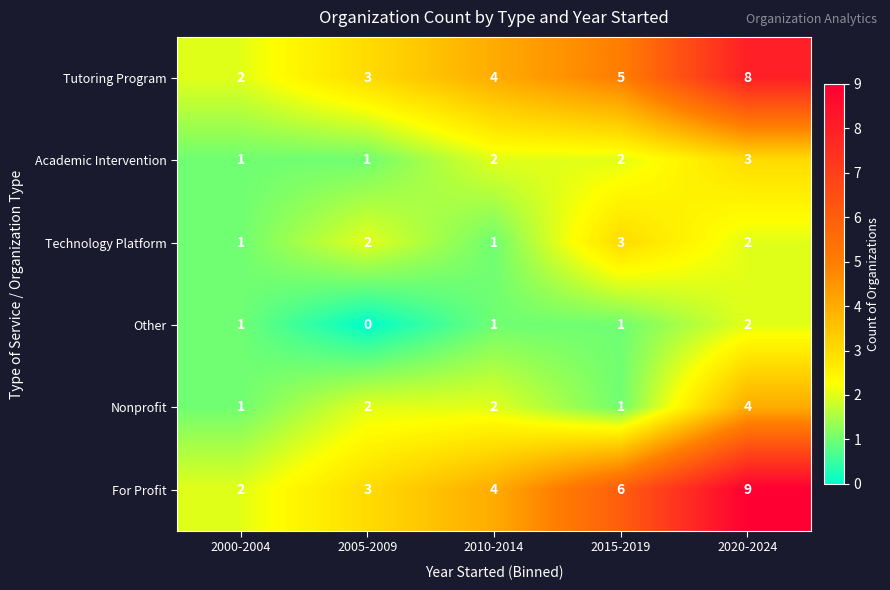

How many Nonprofit values are between 1 and 2?

4